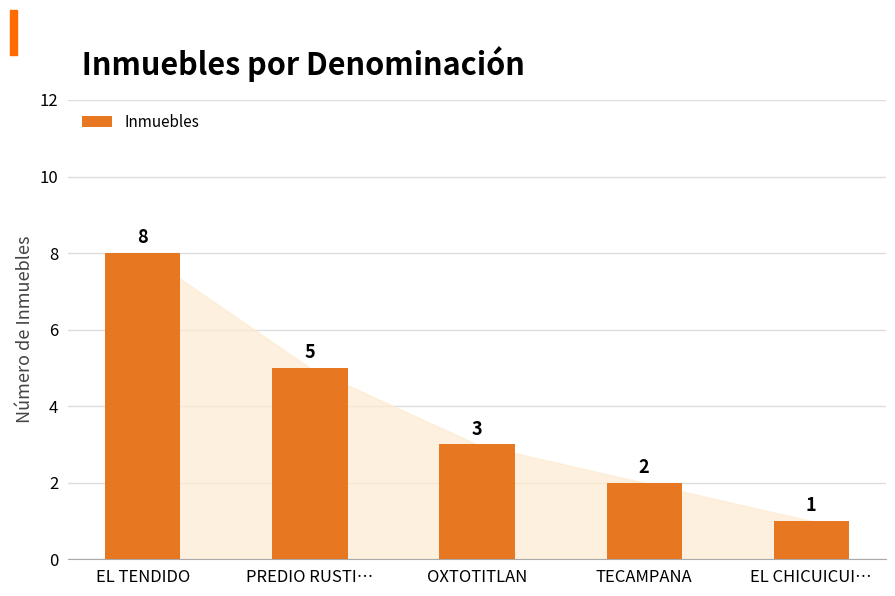

List the labels in order of value, smallest first.

EL CHICUICUI…, TECAMPANA, OXTOTITLAN, PREDIO RUSTI…, EL TENDIDO